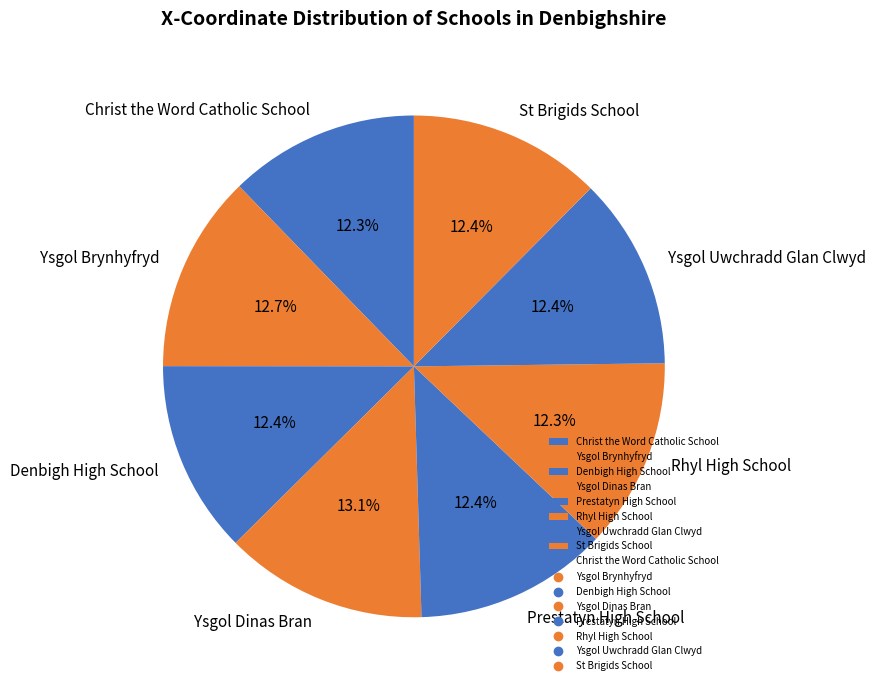

How much of the chart is everything except Ysgol Brynhyfryd?

87.3%